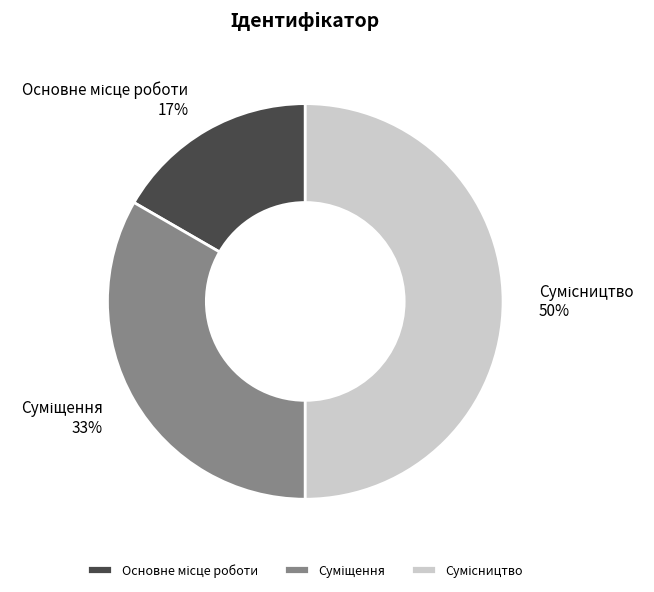

To the nearest percent, what is the average slice percentage?

33%